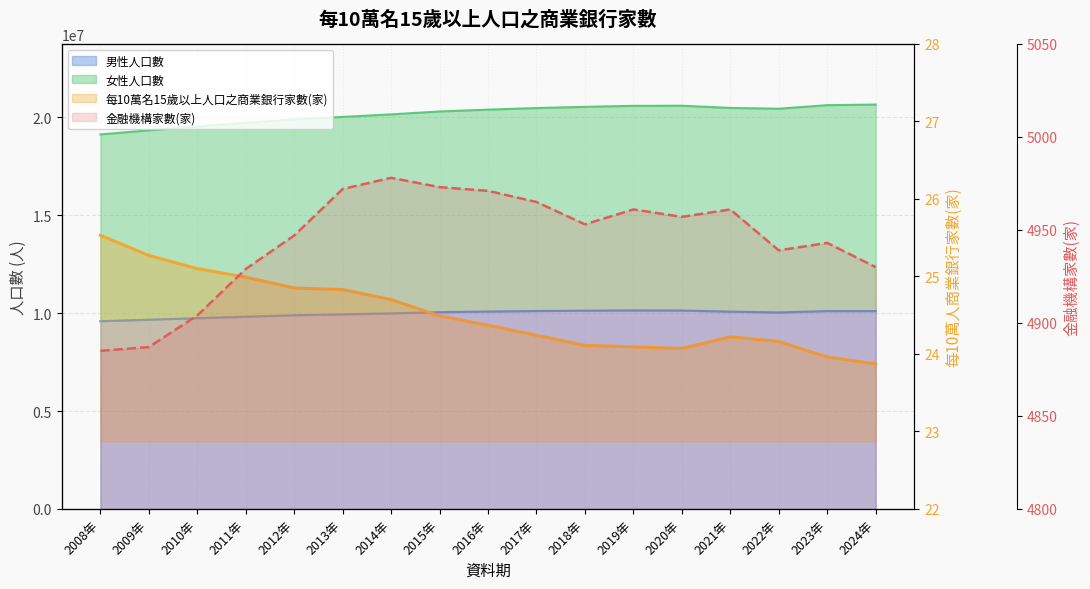

True or false: 金融機構家數(家) has a value of 4978.0 at 2014年.

True